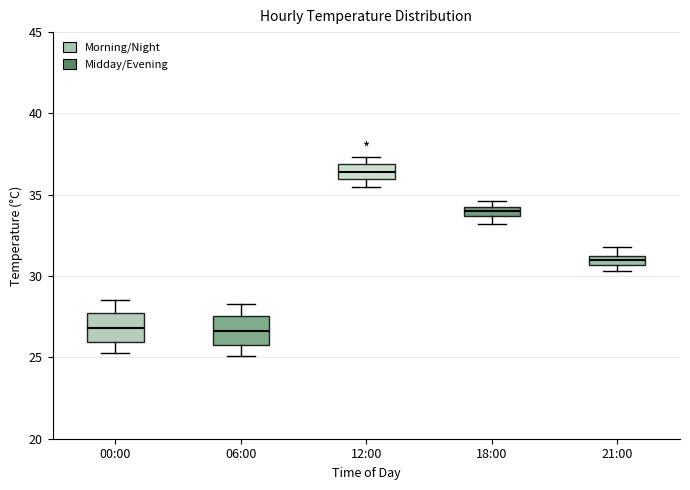

Where is the lower edge of the box for 12:00 on the y-axis? The values are not printed on the chart, so give them approximately, as read against the axis.

36.0